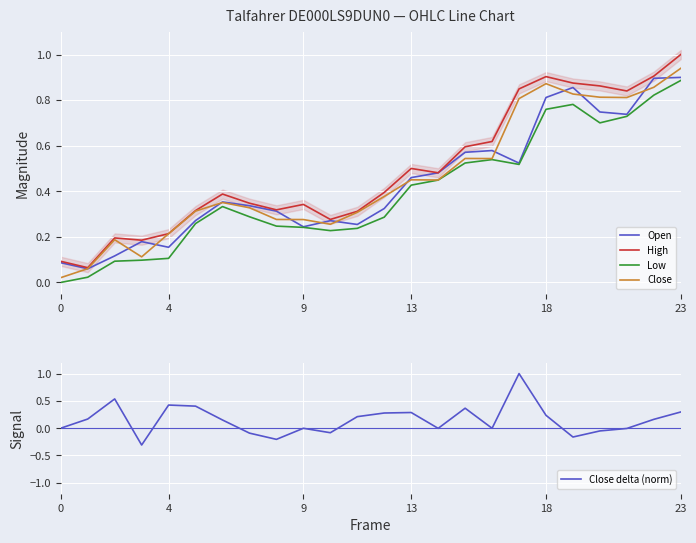

The Low series shows 0.2 at 18. True or false?

False